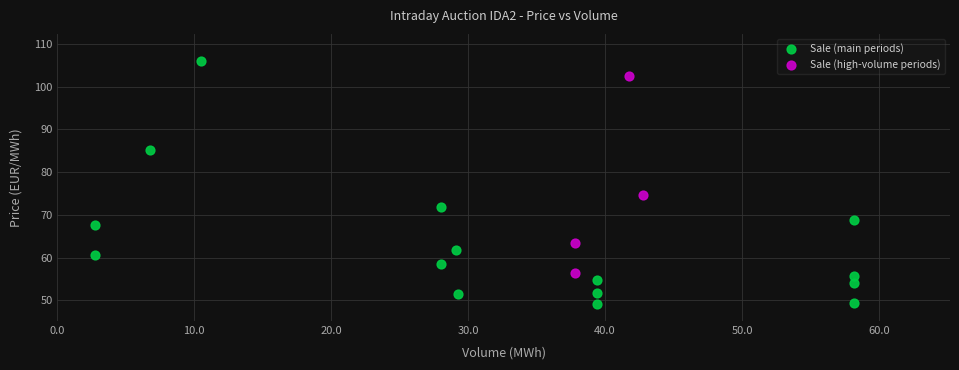

Which series contains the highest Y value?

Sale (main periods)